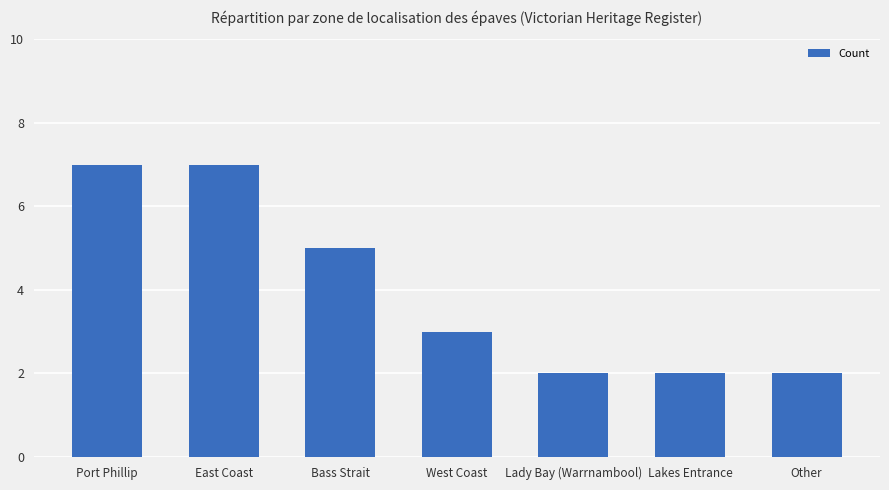

What is the sum of all values?

28